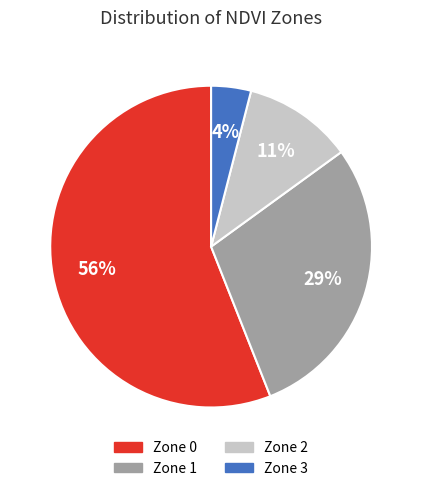

Is it true that Zone 1 is 29% of the pie?

True